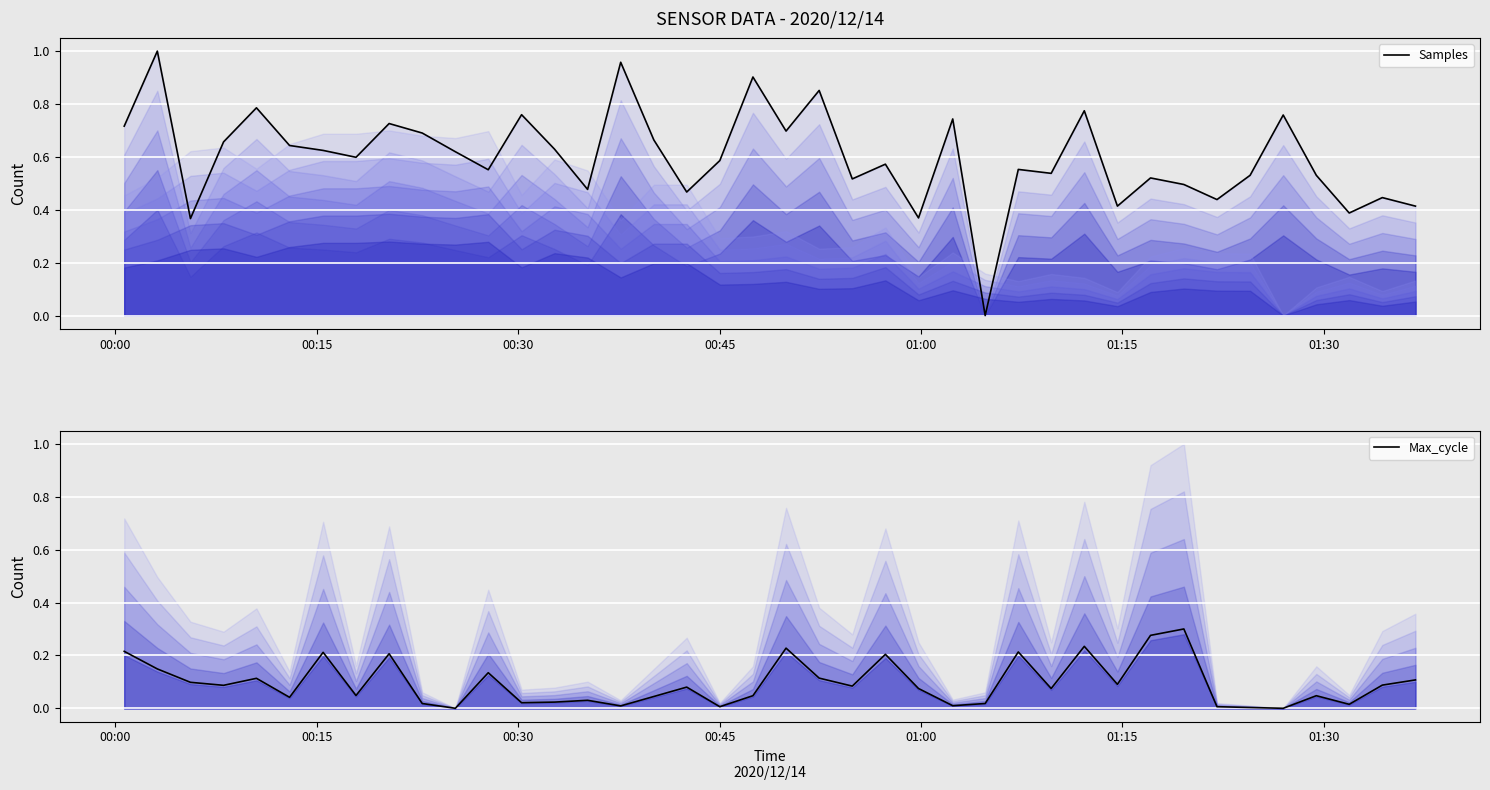

Reading left to right, transcribe all the data shown in this chart.

Samples: 0.7	1.0	0.4	0.7	0.8	0.6	0.6	0.6	0.7	0.7	0.6	0.6	0.8	0.6	0.5	1.0	0.7	0.5	0.6	0.9	0.7	0.9	0.5	0.6	0.4	0.7	0.0	0.6	0.5	0.8	0.4	0.5	0.5	0.4	0.5	0.8	0.5	0.4	0.4	0.4
Max_cycle: 0.2	0.1	0.1	0.1	0.1	0.0	0.2	0.0	0.2	0.0	0.0	0.1	0.0	0.0	0.0	0.0	0.0	0.1	0.0	0.0	0.2	0.1	0.1	0.2	0.1	0.0	0.0	0.2	0.1	0.2	0.1	0.3	0.3	0.0	0.0	0.0	0.0	0.0	0.1	0.1